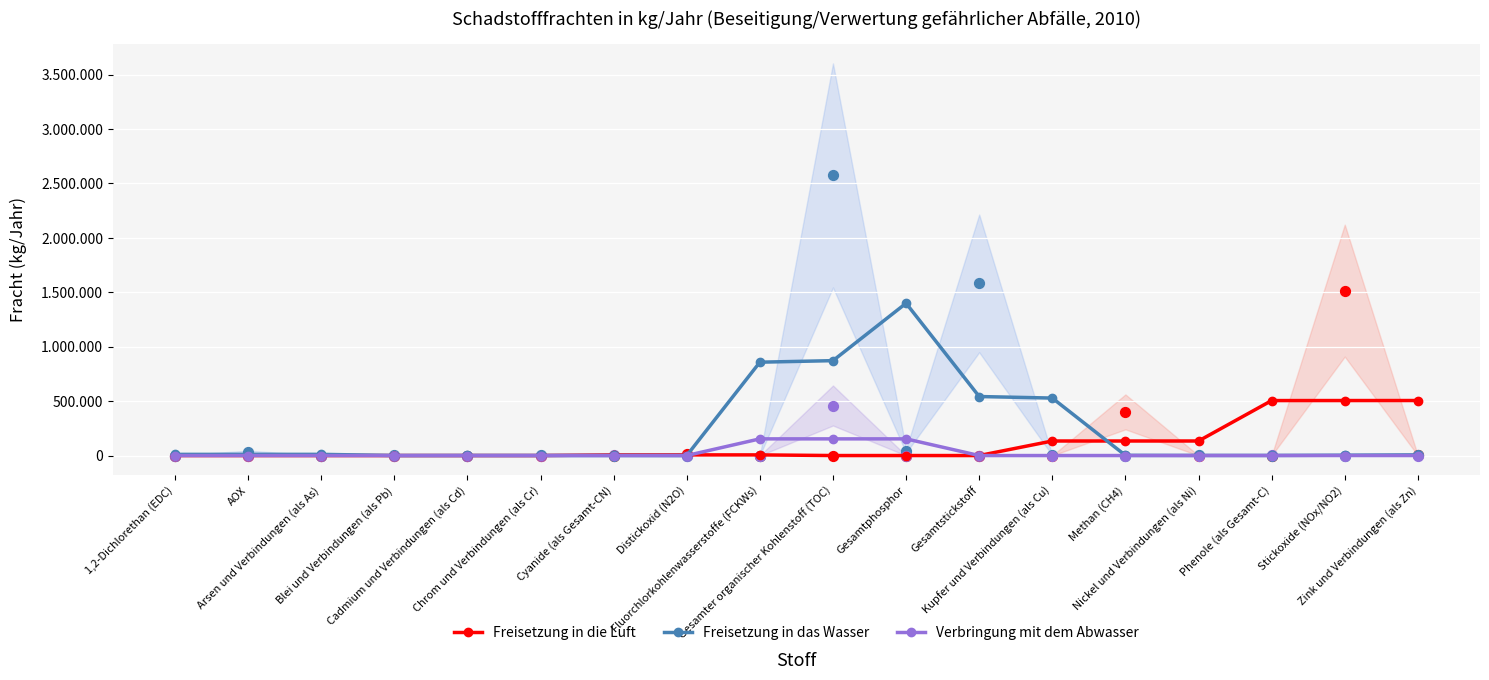

Which series has the widest spread of Y values?

Freisetzung in das Wasser